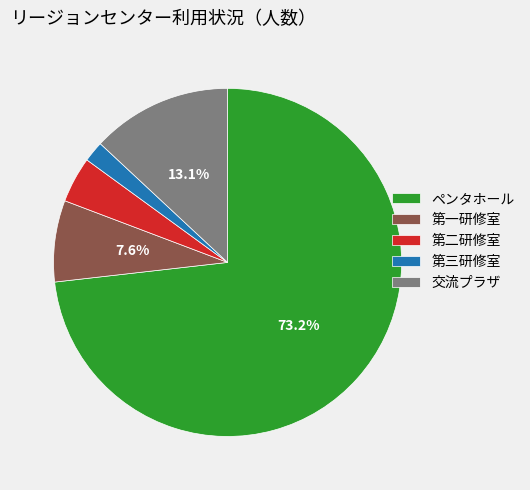

To the nearest percent, what is the difference between the largest and smallest slice percentages?

71%